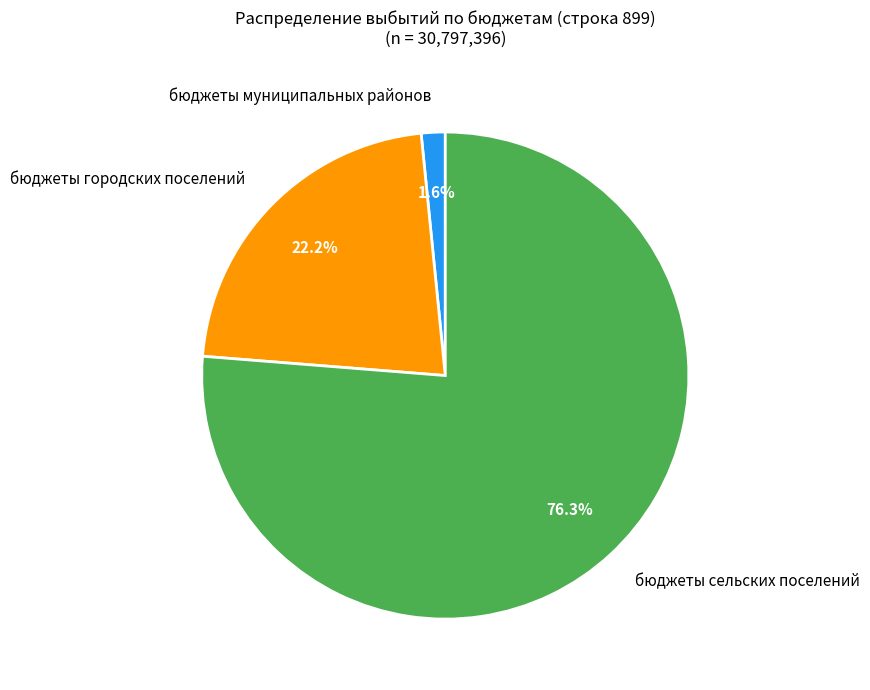

To the nearest percent, what is the difference between the largest and smallest slice percentages?

75%